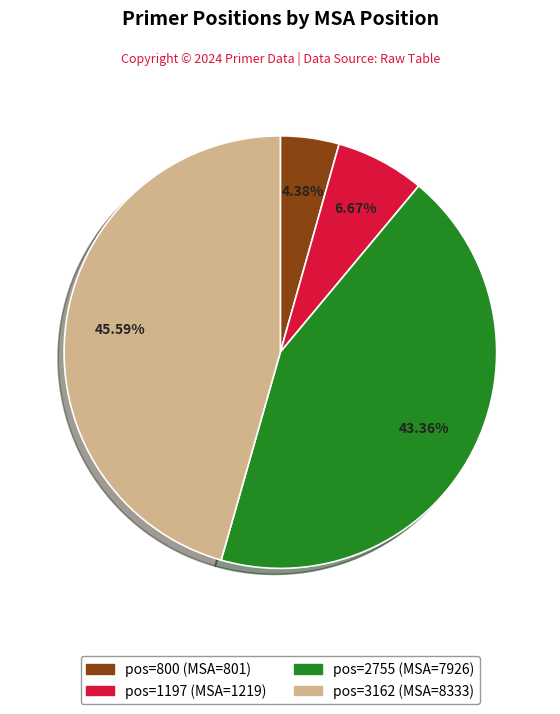

Is there any slice that represents more than half of the pie?

No